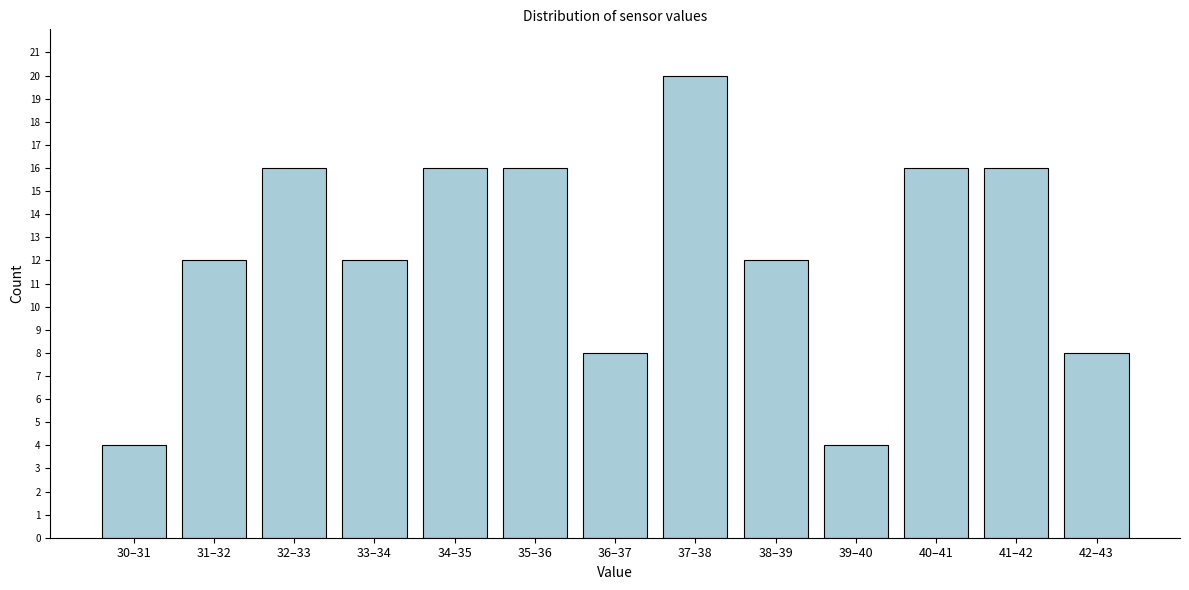

Reading left to right, extract all data points from this chart.

4	12	16	12	16	16	8	20	12	4	16	16	8